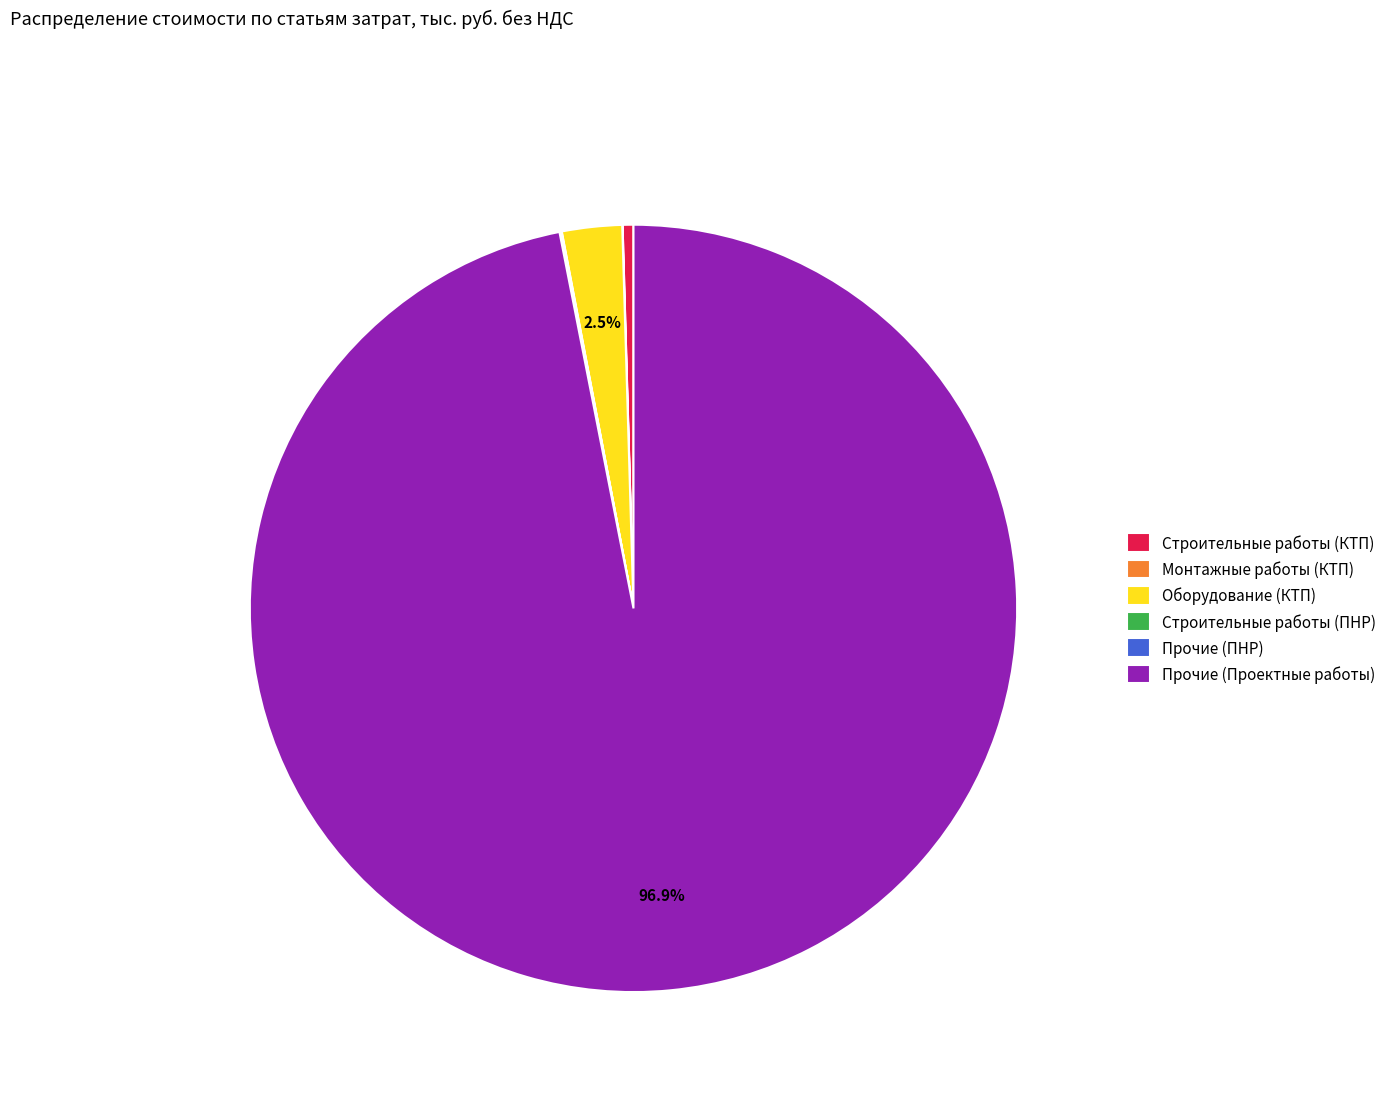

What is the largest slice in the pie chart?

Прочие (Проектные работы)